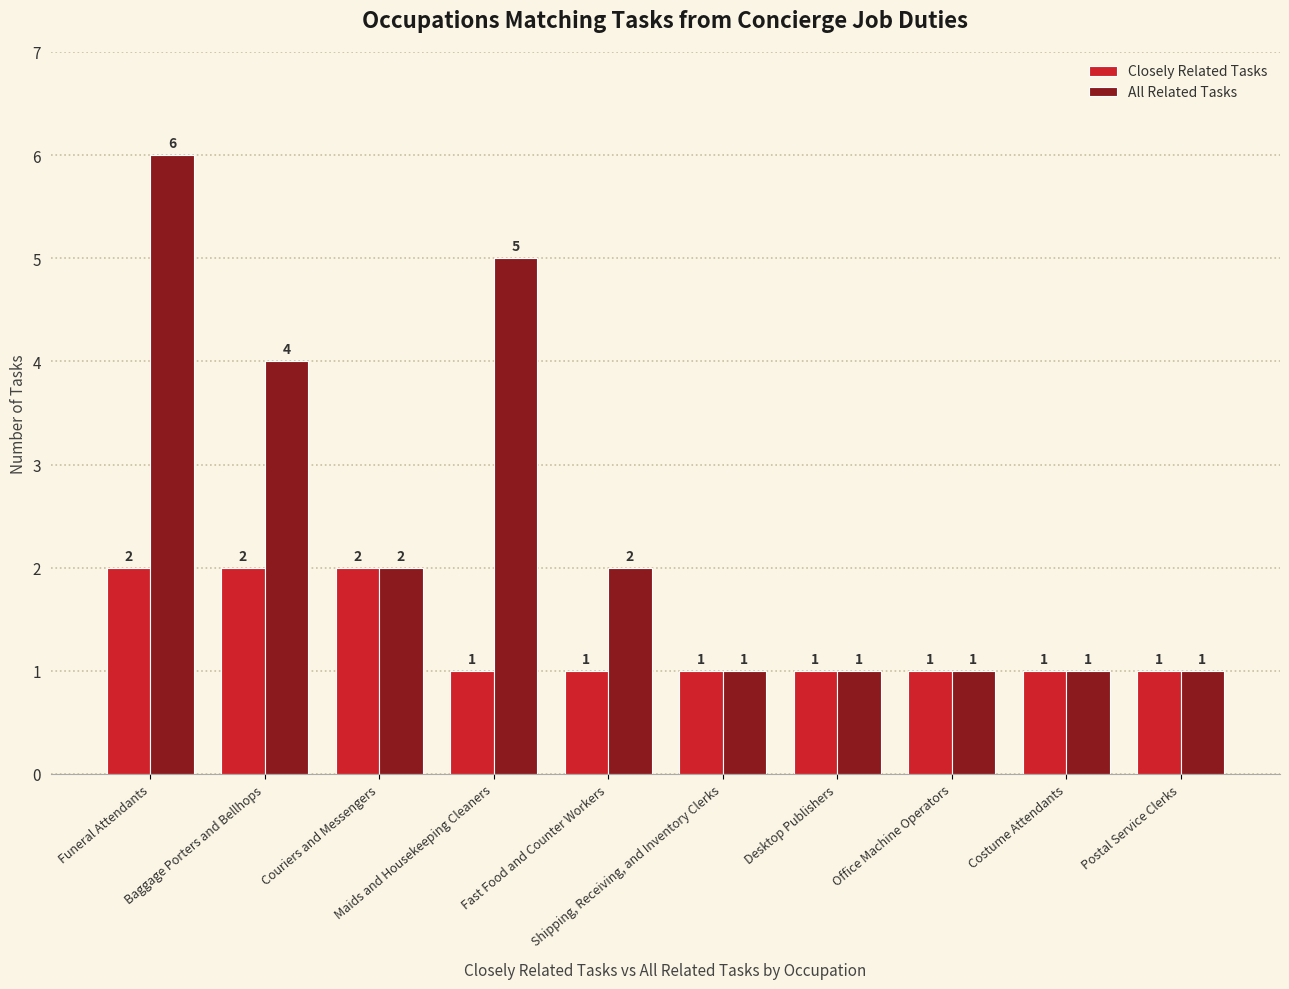

What is the label of the 7th bar from the left?

Desktop Publishers